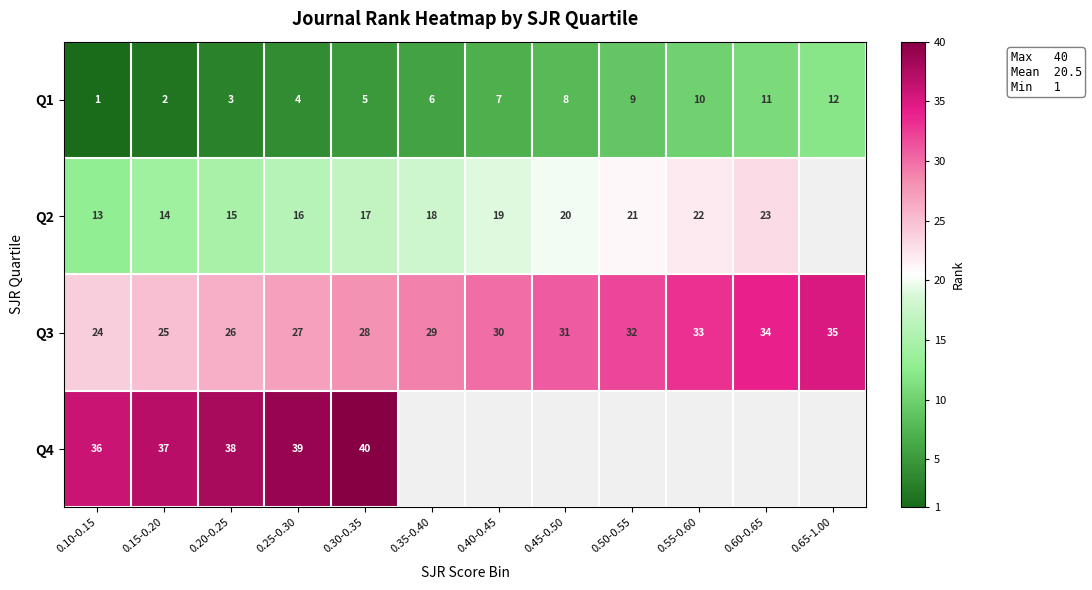

What is the difference between the Q2 values at 0.10-0.15 and 0.60-0.65?

10